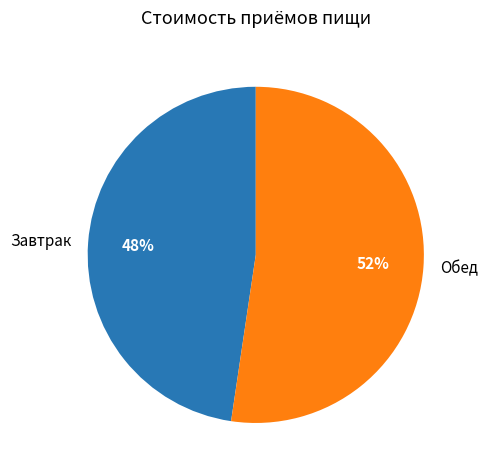

Approximately how many times larger is the value at Обед compared to Завтрак?

1.1